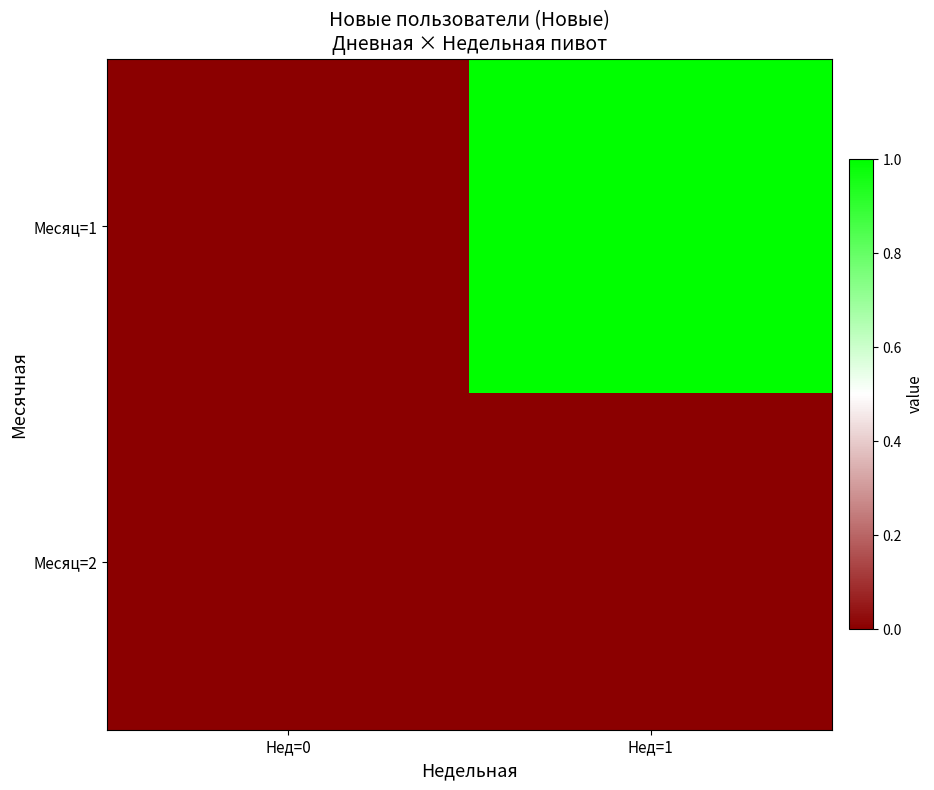

Rank the series at Нед=0 from highest to lowest value.

Месяц=1, Месяц=2